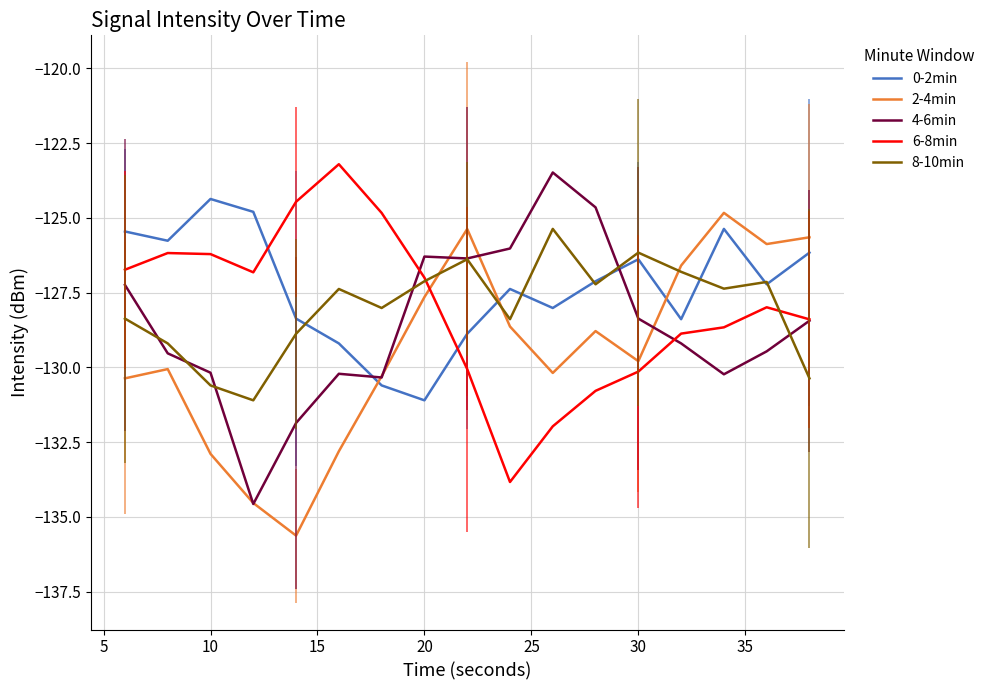

What is the highest value of the 6-8min series?

-123.2